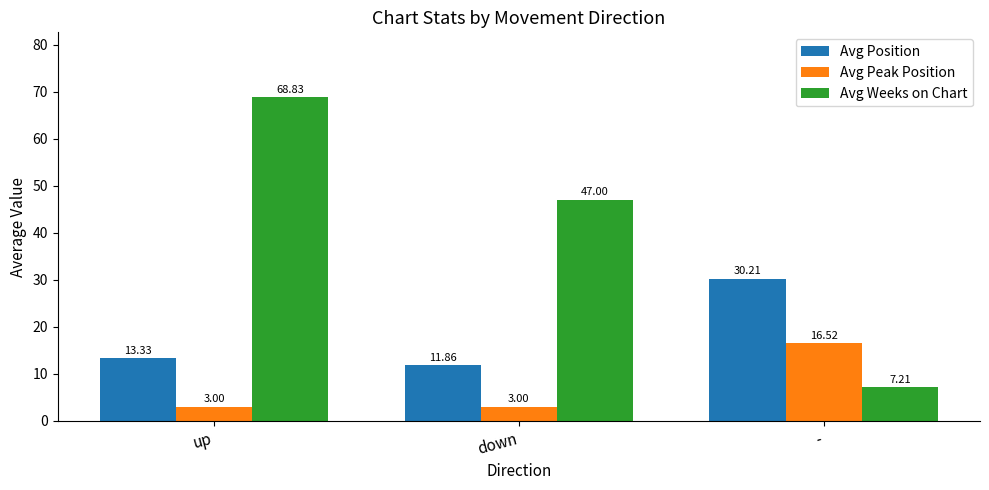

How many data points in Avg Weeks on Chart are less than 47?

1